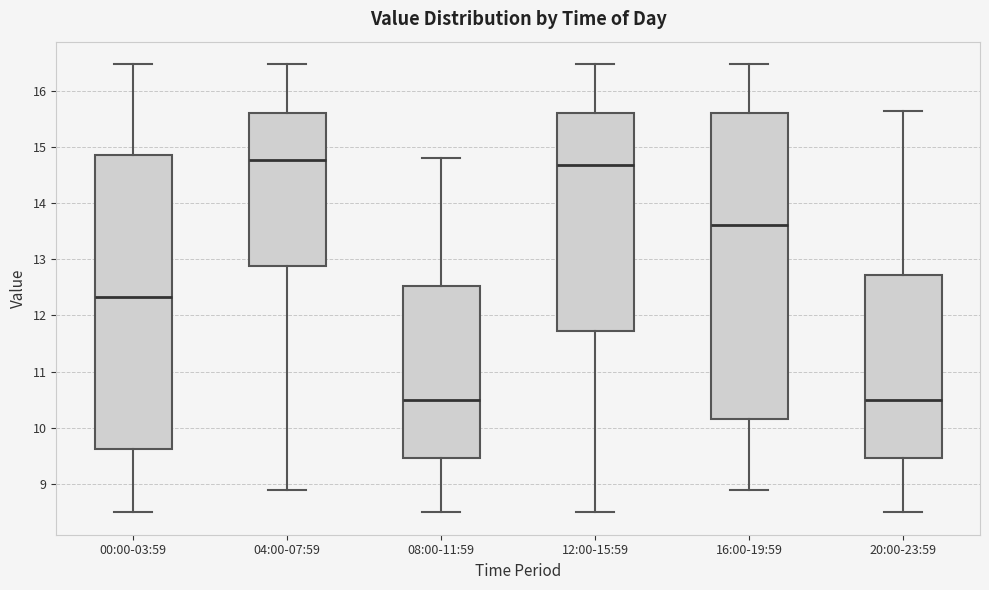

Comparing the boxes themselves (not the whiskers), which one is the tallest?

16:00-19:59